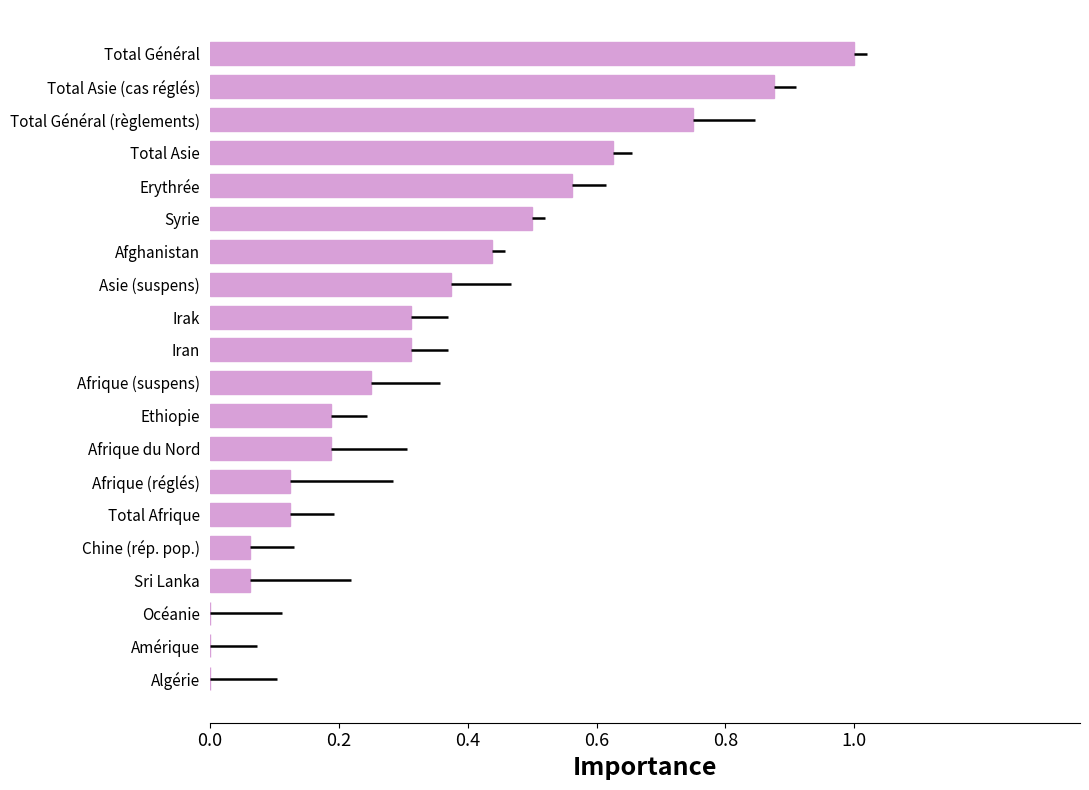

How many series are shown in this chart?

1